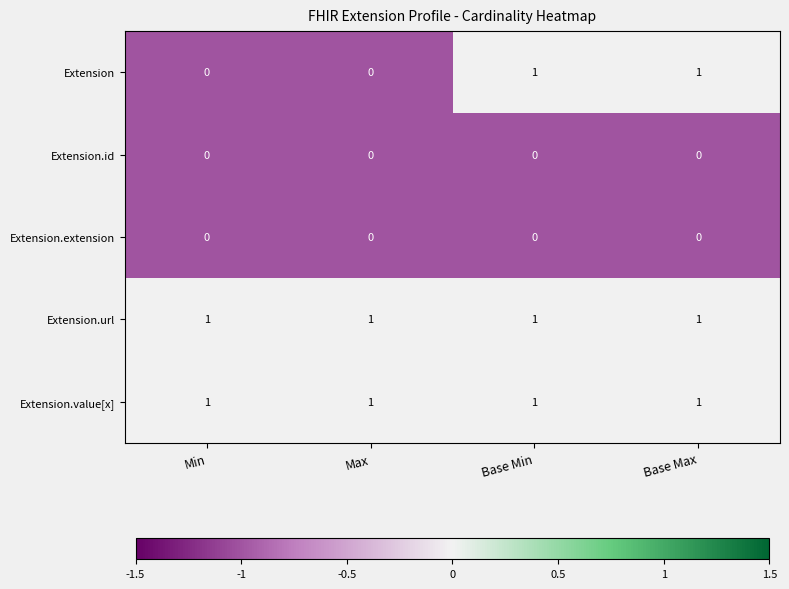

The Extension.id series shows 0 at Max. True or false?

True